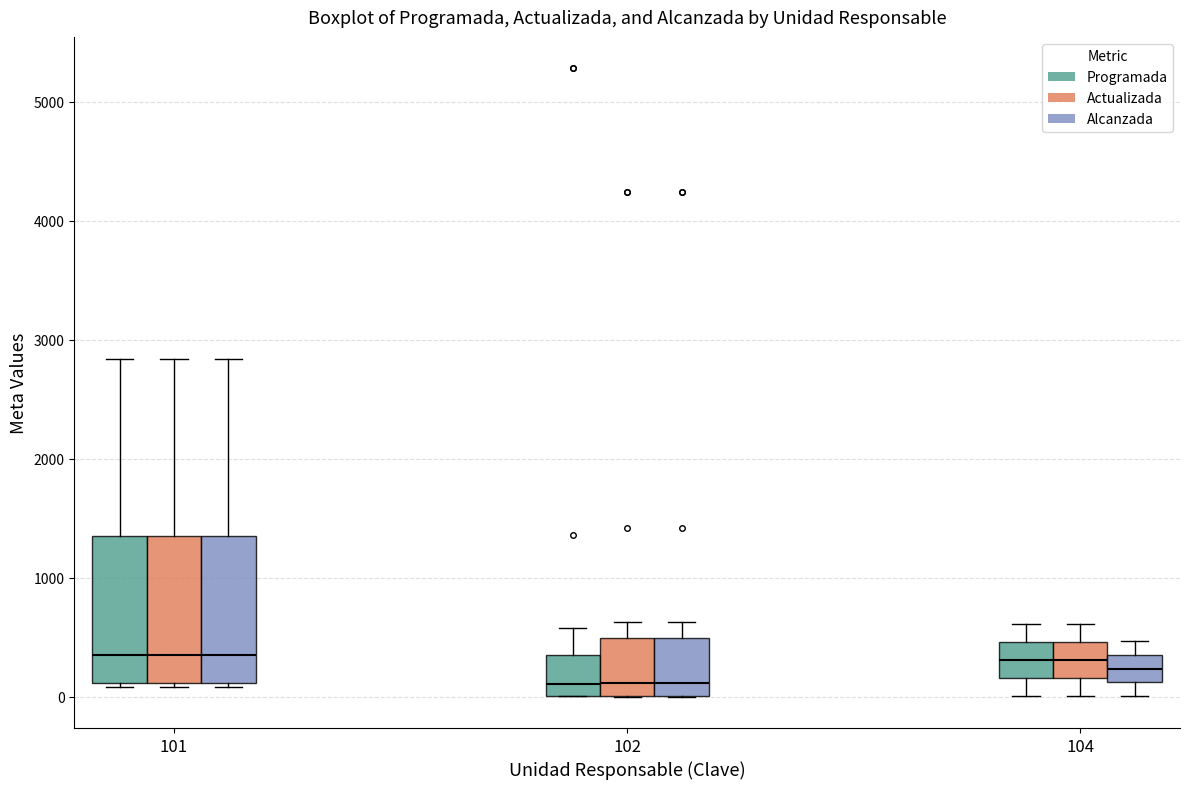

Reading left to right, read every box against the y-axis: the position of its median line, the range the box covers, and the ends of its whiskers. The values are not printed on the chart, so give them approximately, as read against the axis.

101 (Programada): median 400, box 100 to 1400, whiskers 100 (just below the box's lower edge) to 2800
101 (Actualizada): median 400, box 100 to 1400, whiskers 100 (just below the box's lower edge) to 2800
101 (Alcanzada): median 400, box 100 to 1400, whiskers 100 (just below the box's lower edge) to 2800
102 (Programada): median 100, box 0 to 400, whiskers 0 to 600
102 (Actualizada): median 100, box 0 to 500, whiskers 0 to 600
102 (Alcanzada): median 100, box 0 to 500, whiskers 0 to 600
104 (Programada): median 300, box 200 to 500, whiskers 0 to 600
104 (Actualizada): median 300, box 200 to 500, whiskers 0 to 600
104 (Alcanzada): median 200, box 100 to 400, whiskers 0 to 500